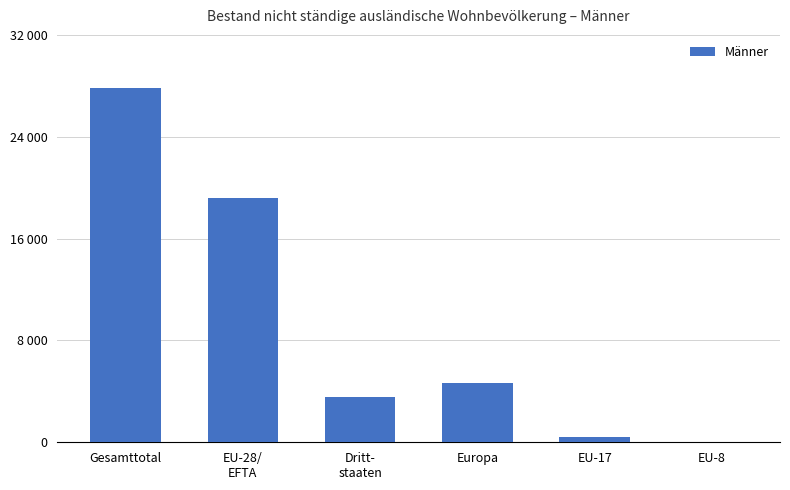

Are the bars horizontal?

No